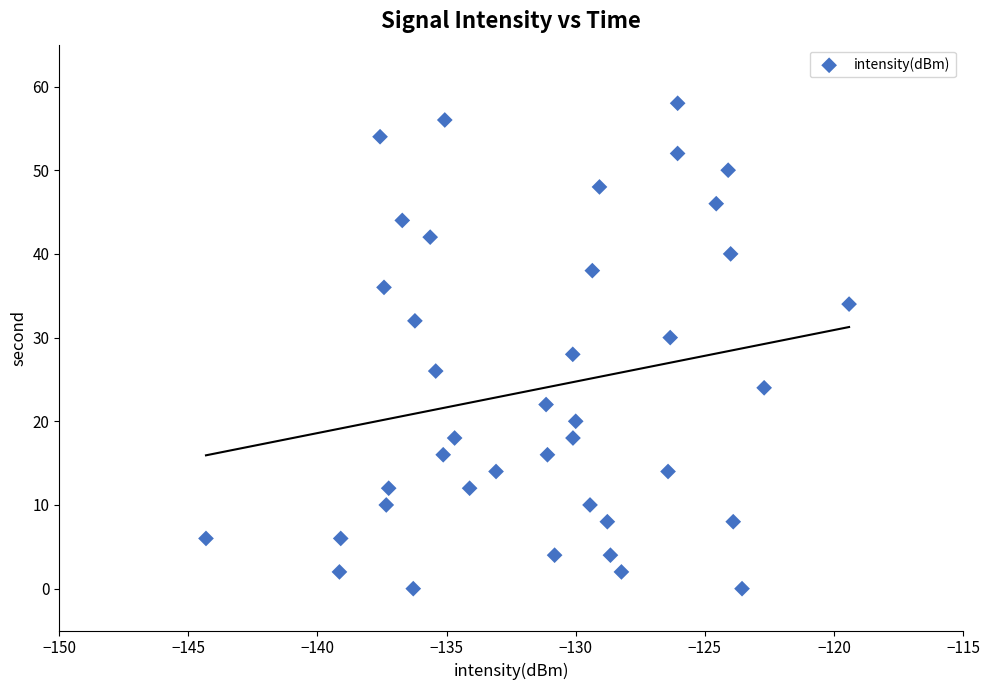

What is the range of Y values (max minus min)?

58